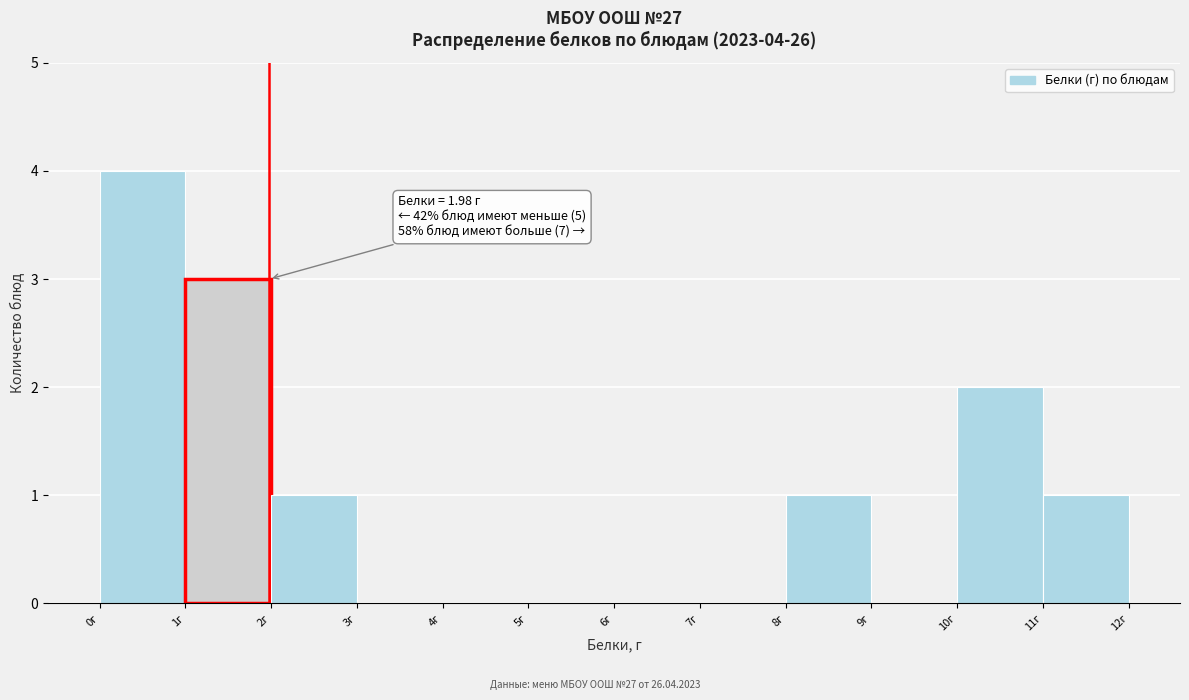

Which range on the x-axis has the tallest bar?

0 to 1